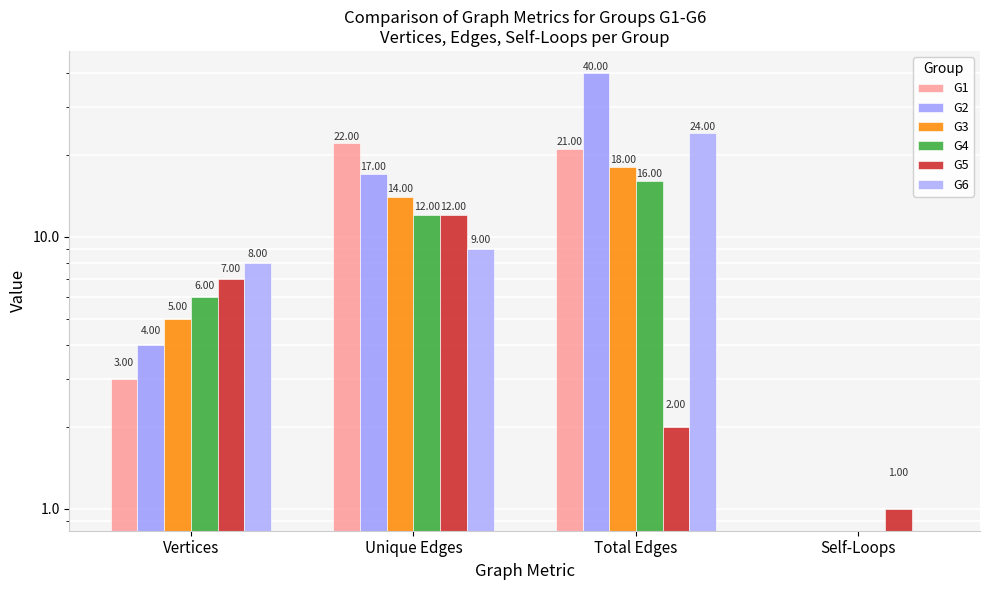

What are all the series names shown in the legend?

G1, G2, G3, G4, G5, G6